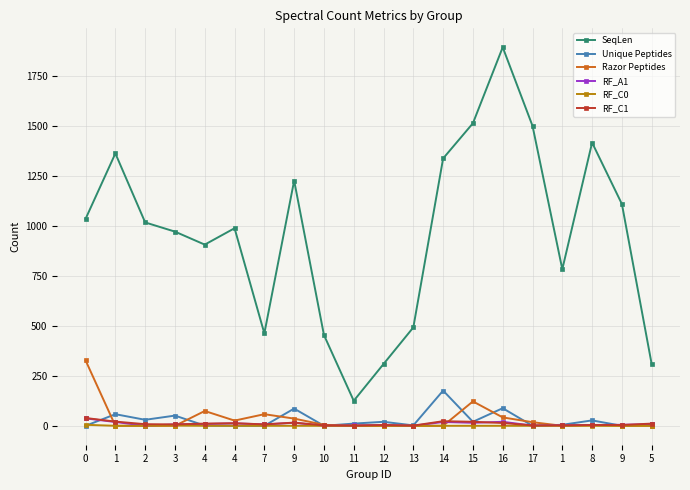

Reading right to left, extract all data points from this chart.

SeqLen: 308	1109	1416	783	1500	1893	1513	1337	492	309	125	454	1226	462	988	906	971	1017	1362	1035
Unique Peptides: 7	0	27	5	0	88	20	176	2	20	11	0	86	0	0	1	51	30	58	0
Razor Peptides: 0	0	4	0	18	42	122	0	0	0	0	5	36	58	26	74	0	0	0	327
RF_A1: 8	5	4	3	1	20	15	19	0	4	2	0	15	7	12	9	7	0	19	37
RF_C0: 0	0	0	0	0	0	0	0	0	0	0	0	0	0	0	0	1	0	0	5
RF_C1: 11	4	4	2	2	14	20	23	1	4	1	2	16	7	13	11	7	8	21	39